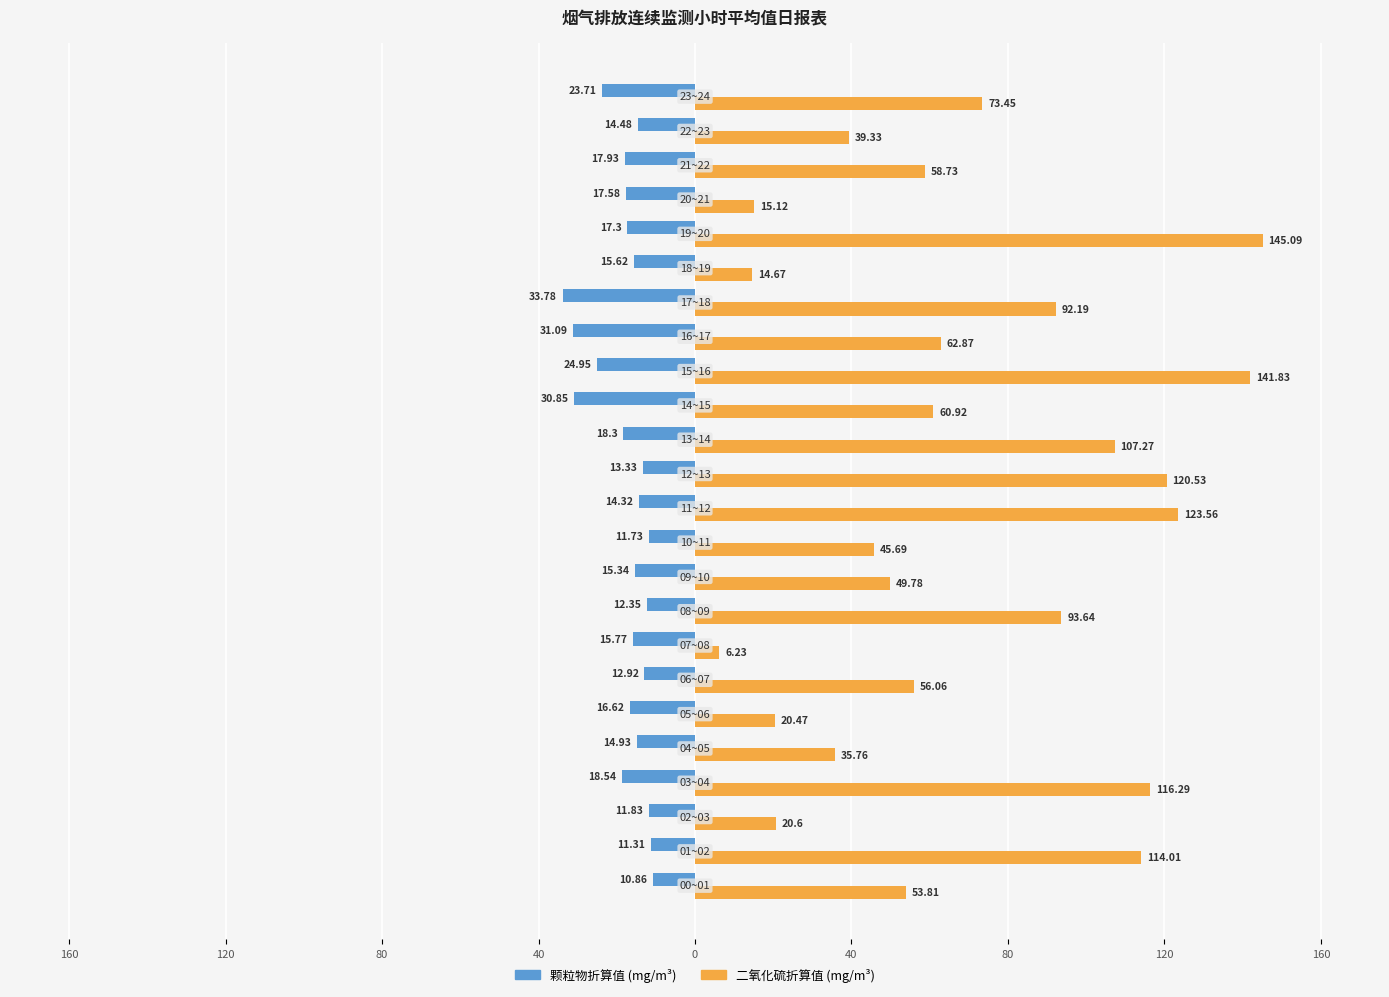

The 颗粒物折算值 series shows -8.0 at 14. True or false?

False